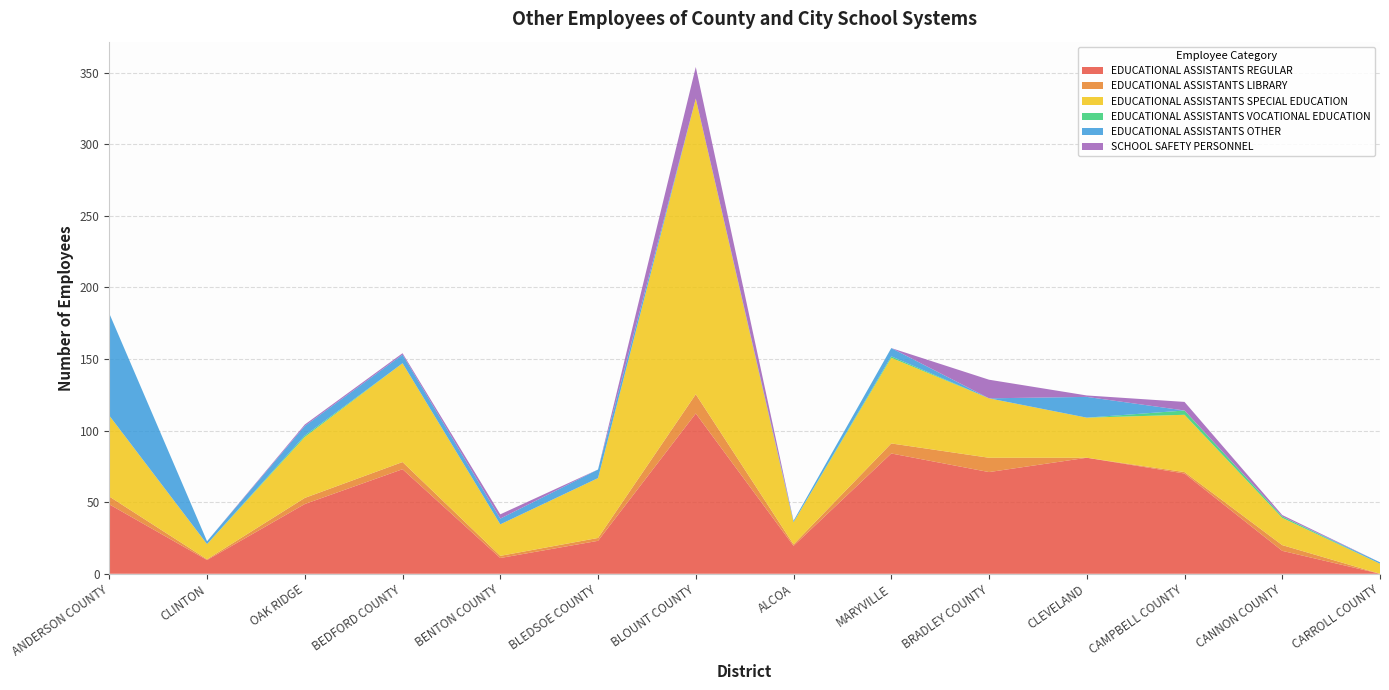

Reading left to right, transcribe all the data shown in this chart.

EDUCATIONAL ASSISTANTS REGULAR: ANDERSON COUNTY=48.4	CLINTON=9.6	OAK RIDGE=48.7	BEDFORD COUNTY=73.0	BENTON COUNTY=11.0	BLEDSOE COUNTY=23.0	BLOUNT COUNTY=111.9	ALCOA=19.5	MARYVILLE=84.0	BRADLEY COUNTY=71.0	CLEVELAND=81.0	CAMPBELL COUNTY=70.0	CANNON COUNTY=16.0	CARROLL COUNTY=0.0
EDUCATIONAL ASSISTANTS LIBRARY: ANDERSON COUNTY=5.5	CLINTON=0.5	OAK RIDGE=4.3	BEDFORD COUNTY=5.0	BENTON COUNTY=1.5	BLEDSOE COUNTY=2.0	BLOUNT COUNTY=13.4	ALCOA=1.0	MARYVILLE=7.0	BRADLEY COUNTY=10.0	CLEVELAND=0.0	CAMPBELL COUNTY=1.0	CANNON COUNTY=4.0	CARROLL COUNTY=0.0
EDUCATIONAL ASSISTANTS SPECIAL EDUCATION: ANDERSON COUNTY=56.5	CLINTON=10.6	OAK RIDGE=42.5	BEDFORD COUNTY=69.0	BENTON COUNTY=22.0	BLEDSOE COUNTY=41.8	BLOUNT COUNTY=206.5	ALCOA=15.5	MARYVILLE=59.8	BRADLEY COUNTY=41.5	CLEVELAND=28.0	CAMPBELL COUNTY=40.0	CANNON COUNTY=19.0	CARROLL COUNTY=7.0
EDUCATIONAL ASSISTANTS VOCATIONAL EDUCATION: ANDERSON COUNTY=0.0	CLINTON=0.0	OAK RIDGE=1.0	BEDFORD COUNTY=0.0	BENTON COUNTY=0.0	BLEDSOE COUNTY=0.0	BLOUNT COUNTY=0.0	ALCOA=0.0	MARYVILLE=1.0	BRADLEY COUNTY=0.0	CLEVELAND=0.0	CAMPBELL COUNTY=3.0	CANNON COUNTY=1.0	CARROLL COUNTY=0.0
EDUCATIONAL ASSISTANTS OTHER: ANDERSON COUNTY=71.3	CLINTON=2.0	OAK RIDGE=6.7	BEDFORD COUNTY=6.0	BENTON COUNTY=4.0	BLEDSOE COUNTY=6.0	BLOUNT COUNTY=0.0	ALCOA=1.0	MARYVILLE=5.8	BRADLEY COUNTY=0.0	CLEVELAND=14.5	CAMPBELL COUNTY=0.0	CANNON COUNTY=0.0	CARROLL COUNTY=1.0
SCHOOL SAFETY PERSONNEL: ANDERSON COUNTY=0.0	CLINTON=0.0	OAK RIDGE=1.0	BEDFORD COUNTY=1.0	BENTON COUNTY=3.0	BLEDSOE COUNTY=0.0	BLOUNT COUNTY=22.0	ALCOA=0.0	MARYVILLE=0.0	BRADLEY COUNTY=13.0	CLEVELAND=1.0	CAMPBELL COUNTY=6.0	CANNON COUNTY=1.0	CARROLL COUNTY=0.0